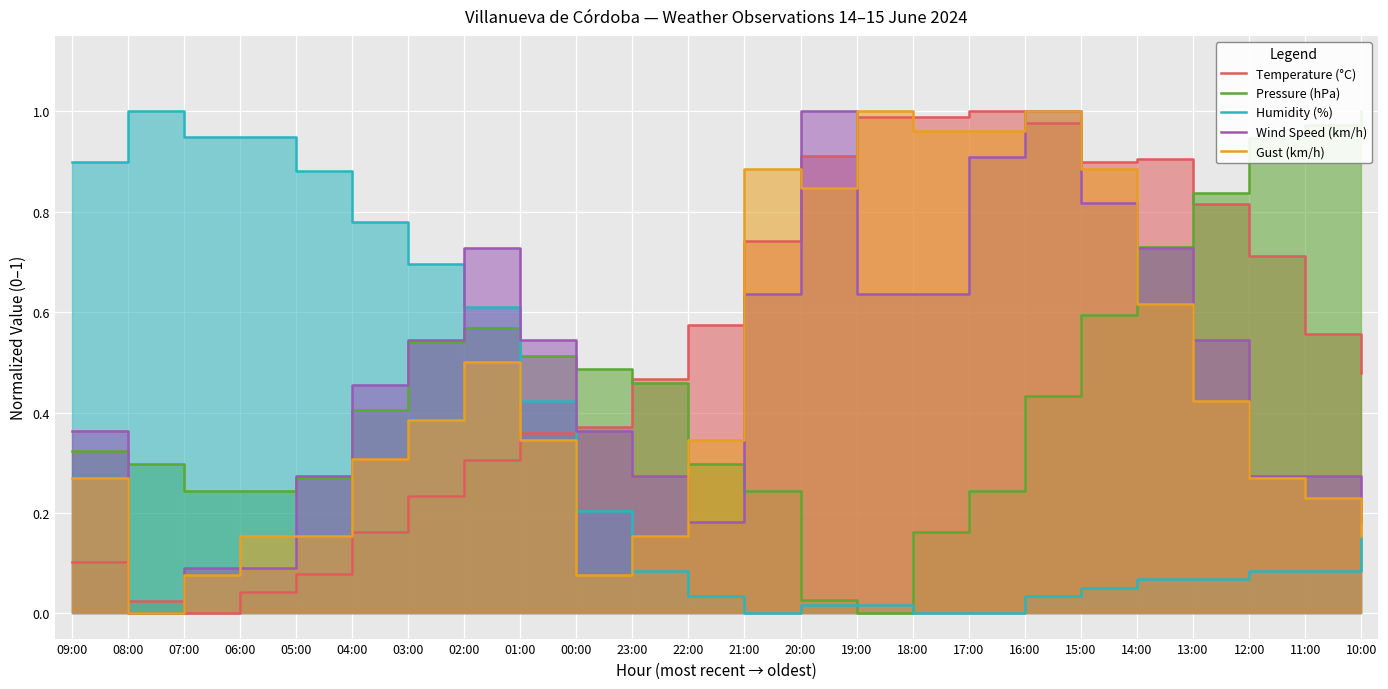

Reading left to right, transcribe all the data shown in this chart.

Temperature (°C): 0.1	0.0	0.0	0.0	0.1	0.2	0.2	0.3	0.4	0.4	0.5	0.6	0.7	0.9	1.0	1.0	1.0	1.0	0.9	0.9	0.8	0.7	0.6	0.5
Pressure (hPa): 0.3	0.3	0.2	0.2	0.3	0.4	0.5	0.6	0.5	0.5	0.5	0.3	0.2	0.0	0.0	0.2	0.2	0.4	0.6	0.7	0.8	0.9	1.0	1.0
Humidity (%): 0.9	1.0	0.9	0.9	0.9	0.8	0.7	0.6	0.4	0.2	0.1	0.0	0.0	0.0	0.0	0.0	0.0	0.0	0.1	0.1	0.1	0.1	0.1	0.2
Wind Speed (km/h): 0.4	0.0	0.1	0.1	0.3	0.5	0.5	0.7	0.5	0.4	0.3	0.2	0.6	1.0	0.6	0.6	0.9	1.0	0.8	0.7	0.5	0.3	0.3	0.2
Gust (km/h): 0.3	0.0	0.1	0.2	0.2	0.3	0.4	0.5	0.3	0.1	0.2	0.3	0.9	0.8	1.0	1.0	1.0	1.0	0.9	0.6	0.4	0.3	0.2	0.2